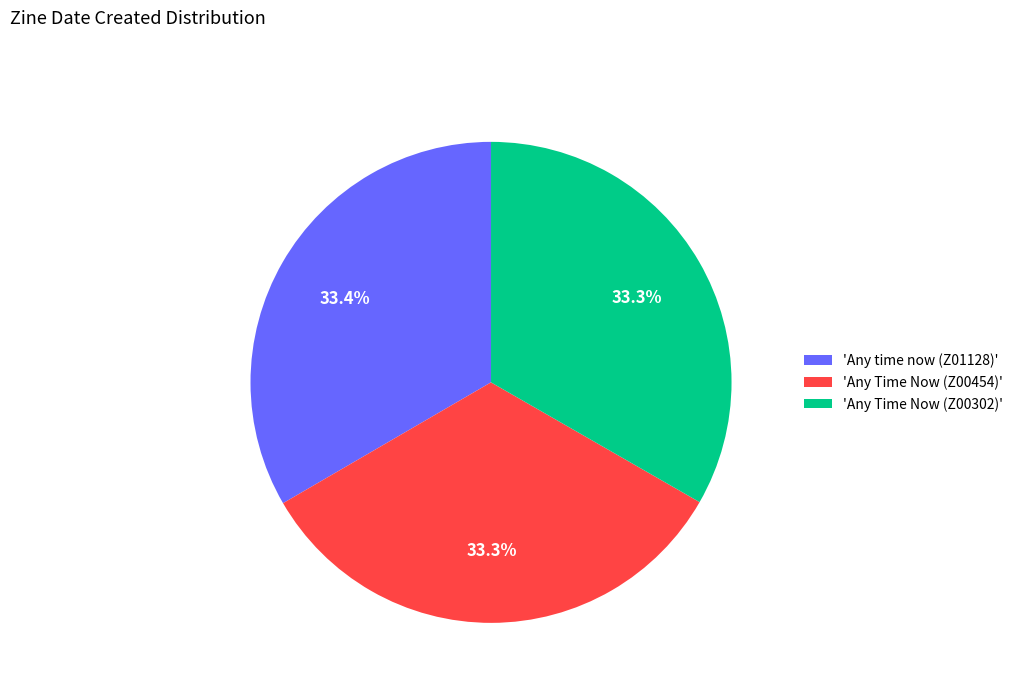

What is the ratio of the value at 'Any Time Now (Z00302)' to the value at 'Any time now (Z01128)'?

1.0